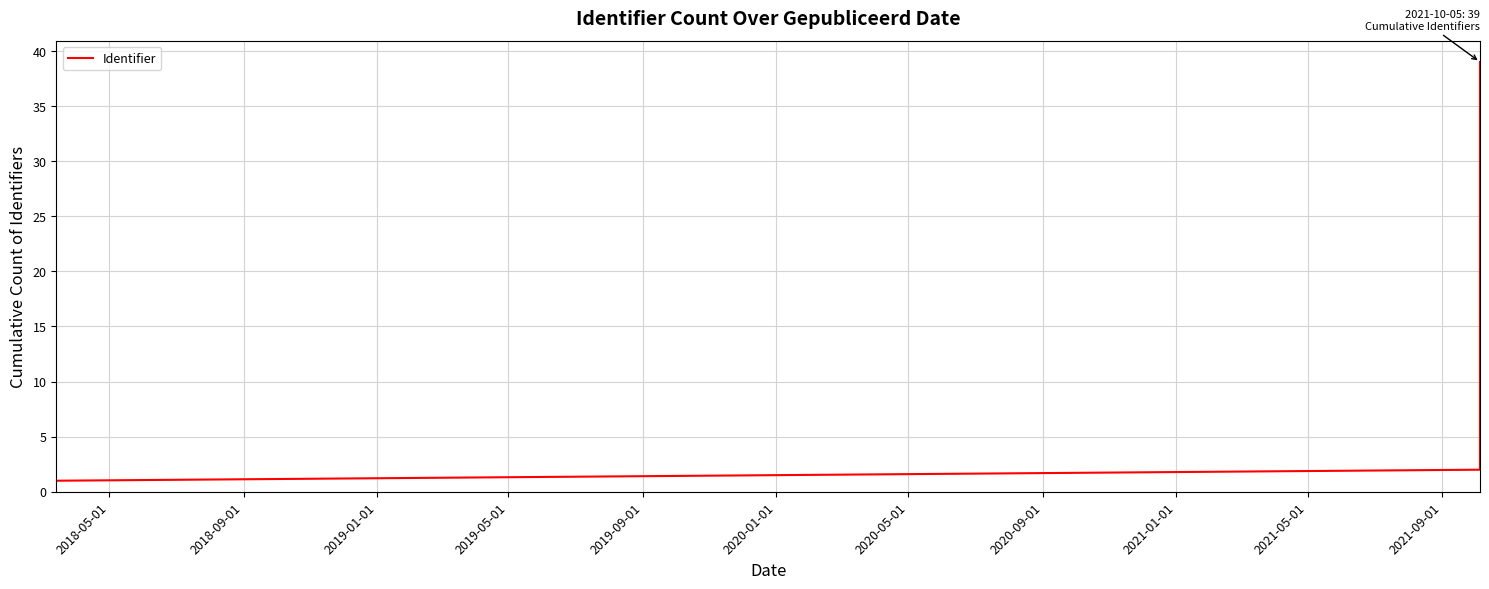

Reading right to left, extract all data points from this chart.

39	38	37	36	35	34	33	32	31	30	29	28	27	26	25	24	23	22	21	20	19	18	17	16	15	14	13	12	11	10	9	8	7	6	5	4	3	2	1